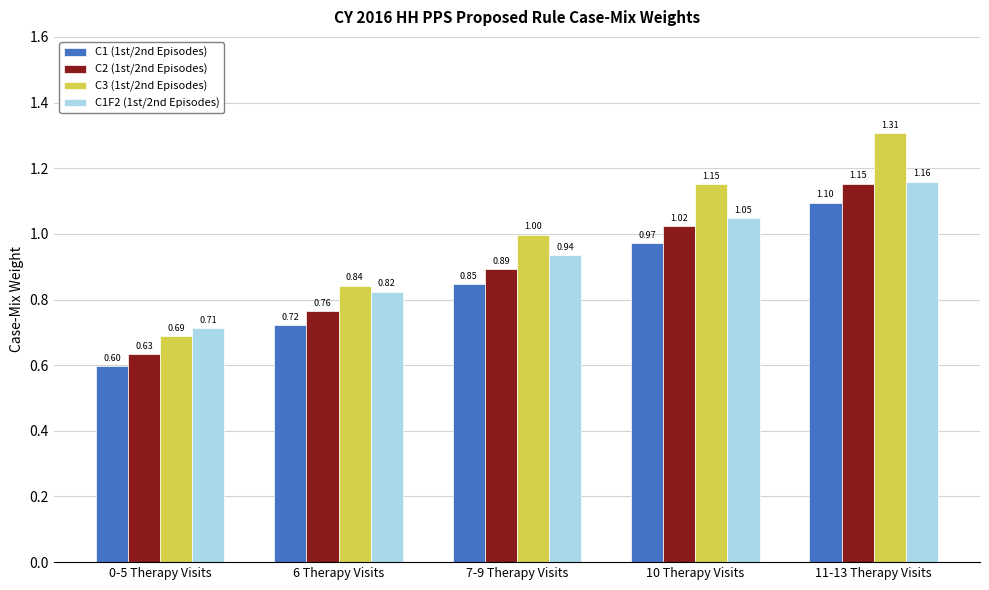

What is the difference between the maximum and minimum values in the C1F2 (1st/2nd Episodes) series?

0.4